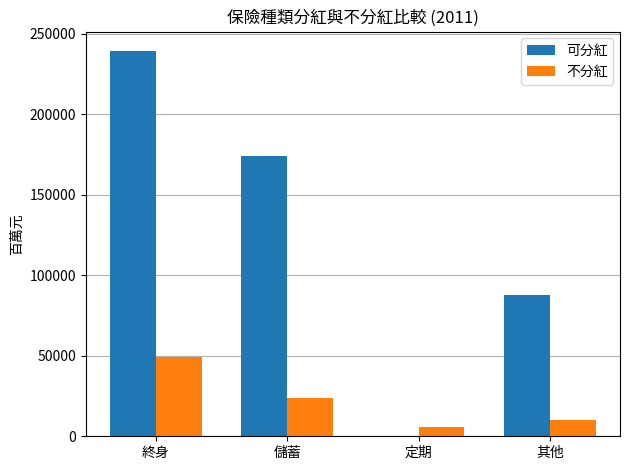

True or false: 不分紅 has a value of 23911.9 at 儲蓄.

True